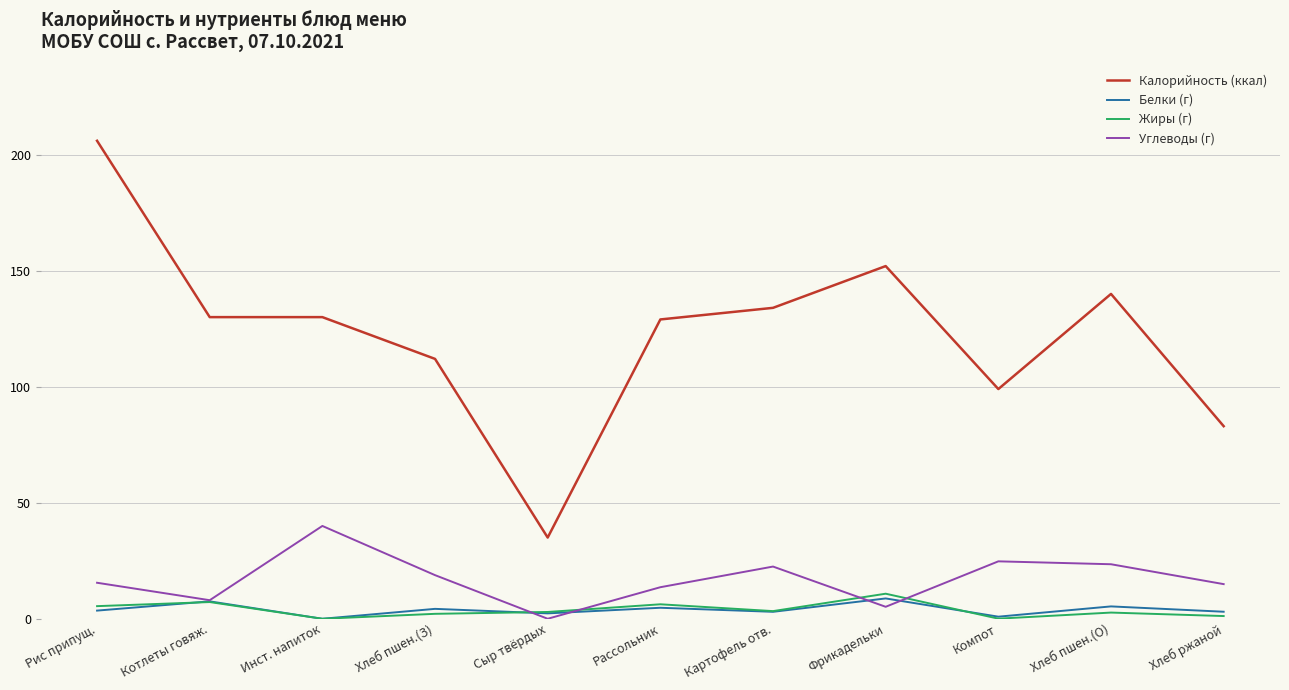

What position from the right is Котлеты говяж.?

10